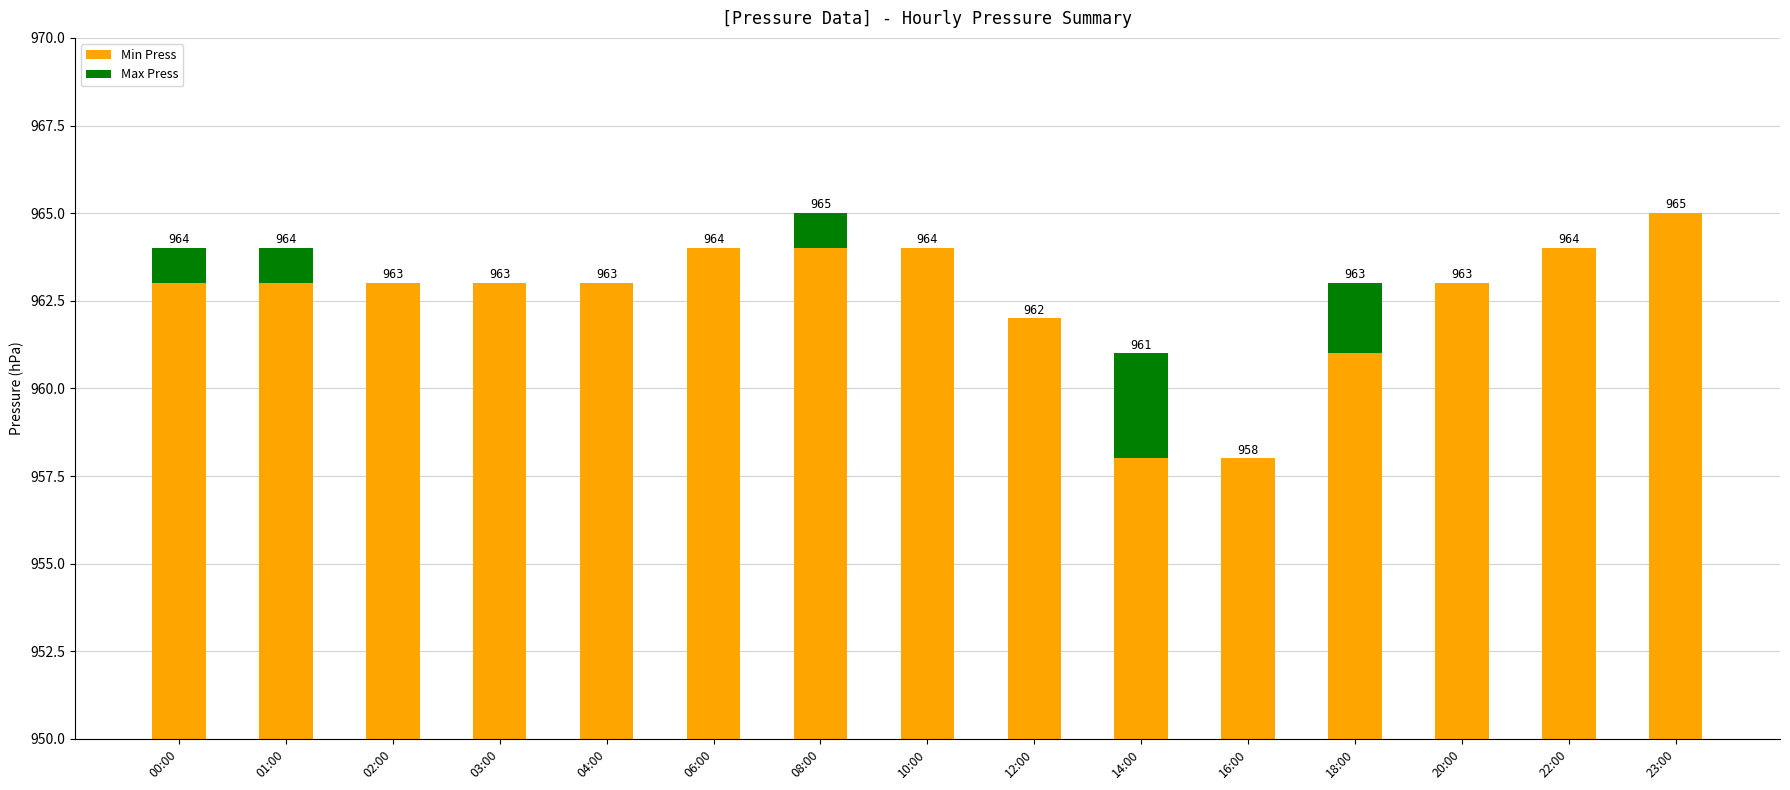

At which label does Min Press reach its minimum?

14:00